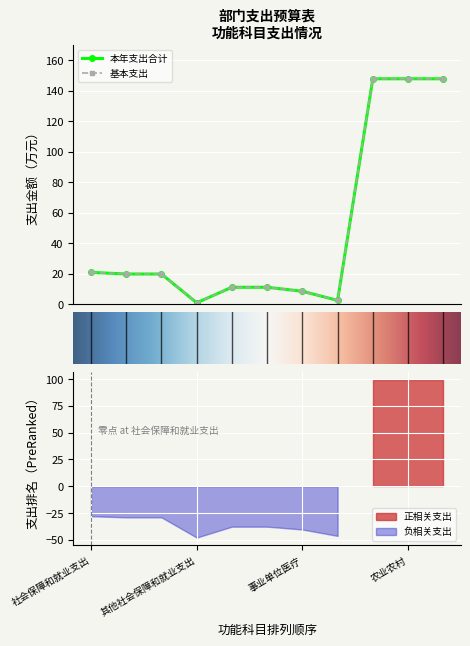

How many distinct data groups are displayed?

2